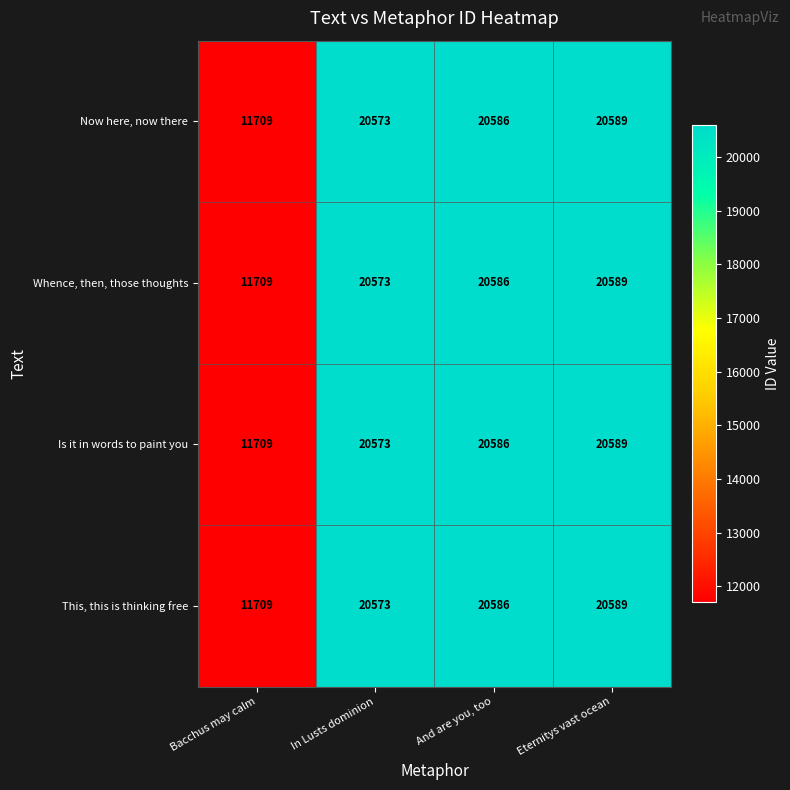

Rank the categories by Whence, then, those thoughts value from highest to lowest.

Eternitys vast ocean, And are you, too, In Lusts dominion, Bacchus may calm